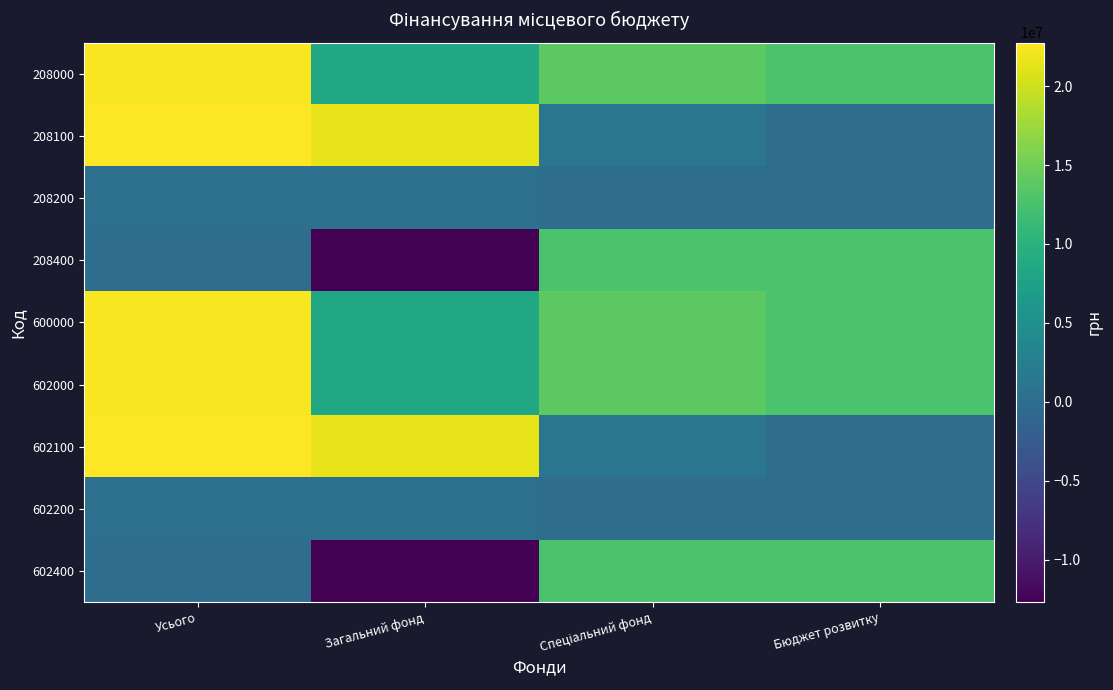

At which category does the chart reach its minimum across all series?

Загальний фонд